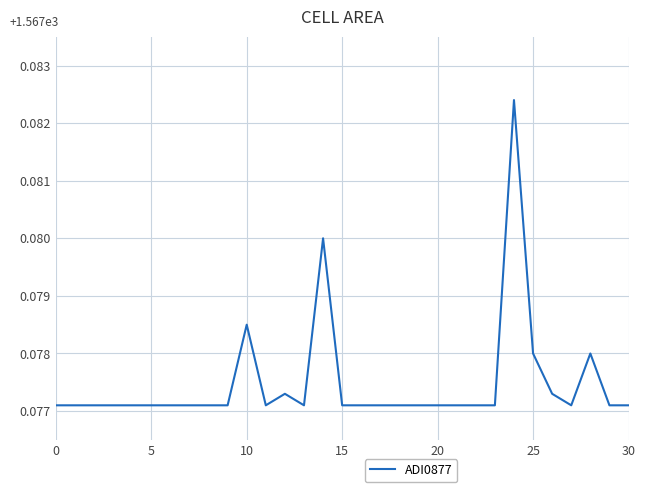

What is the average value?

0.1